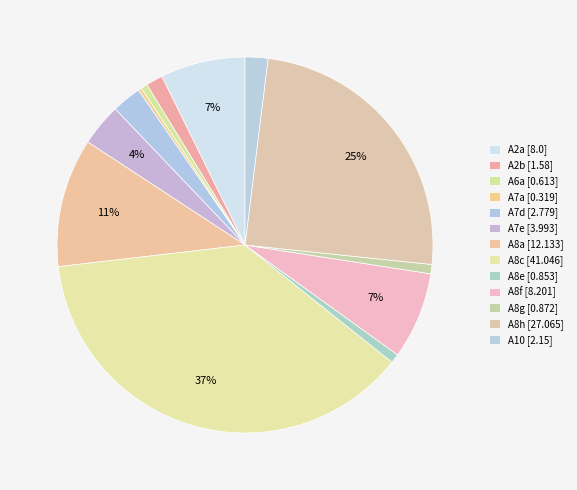

Count the number of slices in the pie.

13